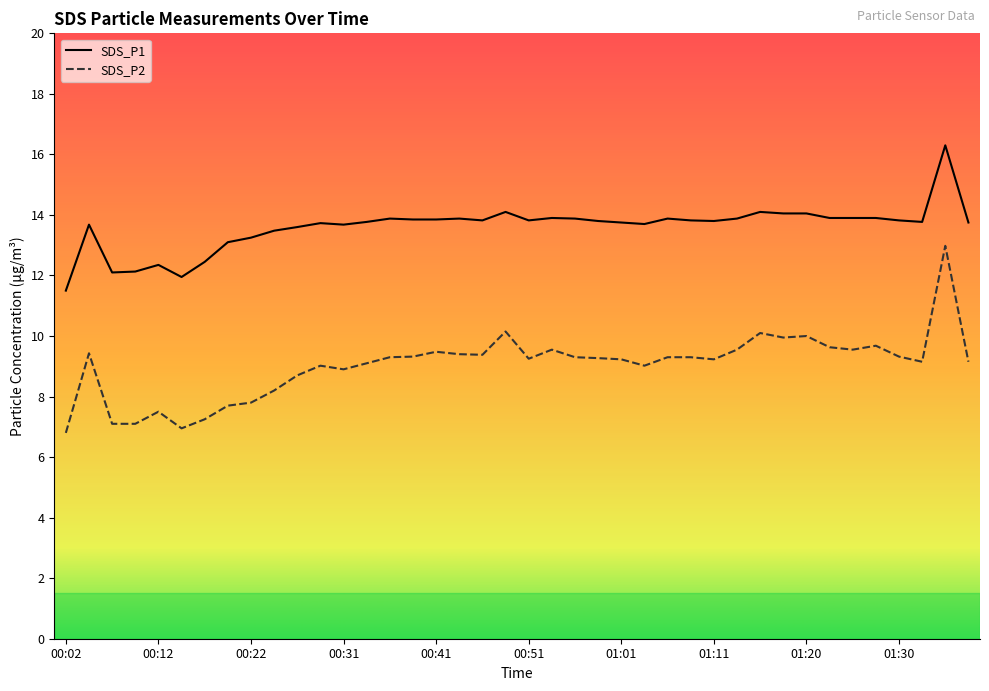

True or false: SDS_P2 and SDS_P1 intersect in this chart.

False